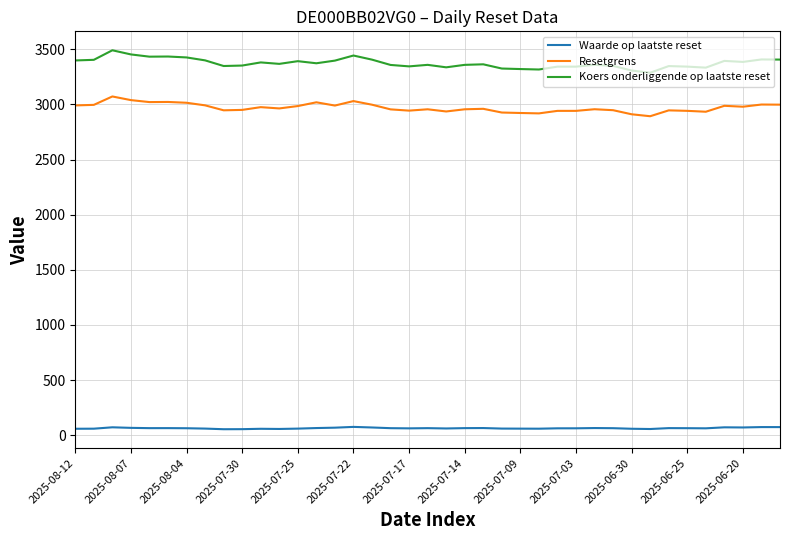

List the series in order of their peak value, highest first.

Koers onderliggende op laatste reset, Resetgrens, Waarde op laatste reset